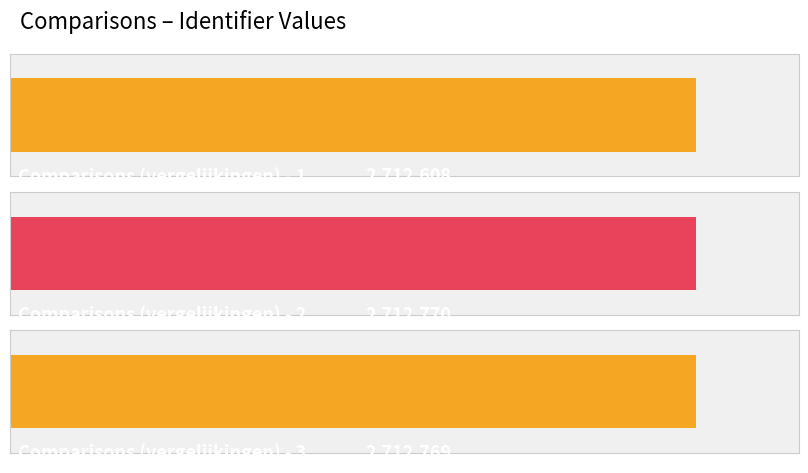

The value at Comparisons (vergelijkingen) - 1 is 2712608. True or false?

True